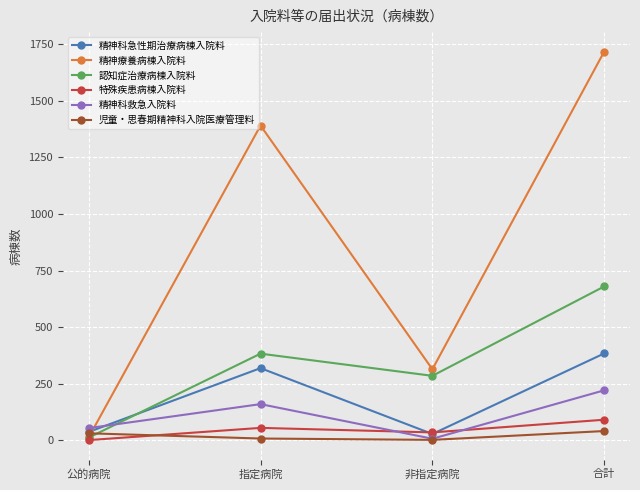

What position from the left is 合計?

4